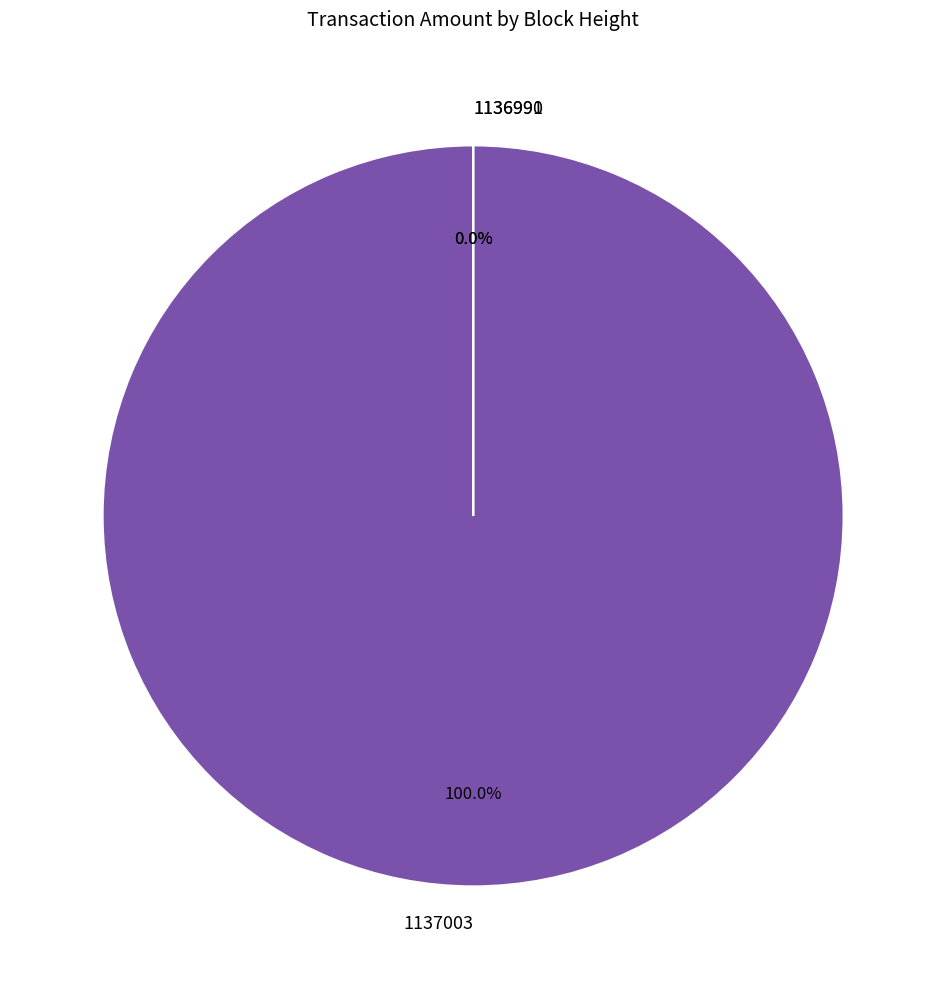

How many segments does this pie chart have?

3